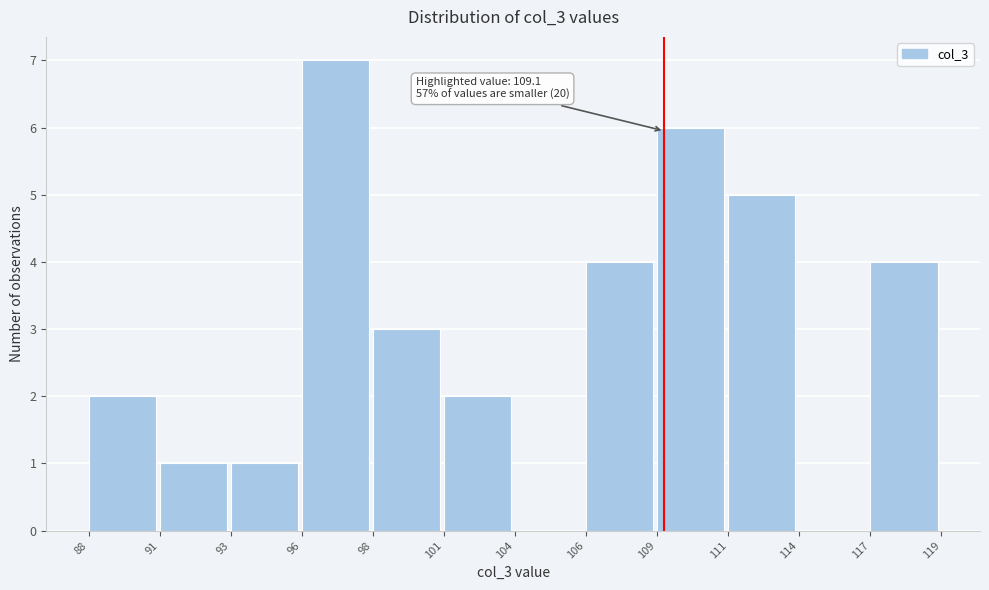

Reading left to right, list all the values displayed in this chart.

88=2	91=1	93=1	96=7	98=3	101=2	104=0	106=4	109=6	111=5	114=0	117=4